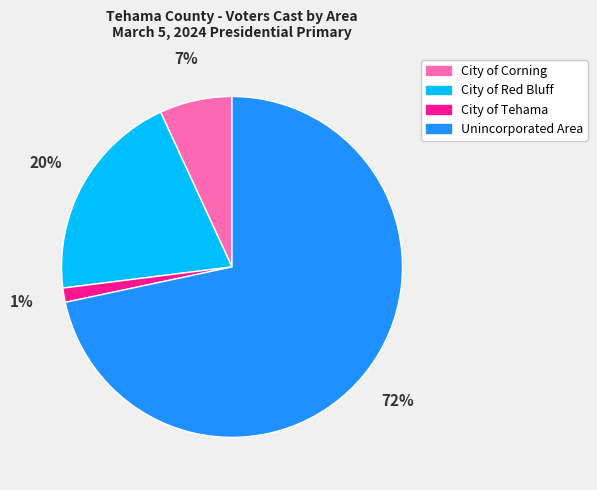

What is the largest slice in the pie chart?

Unincorporated Area